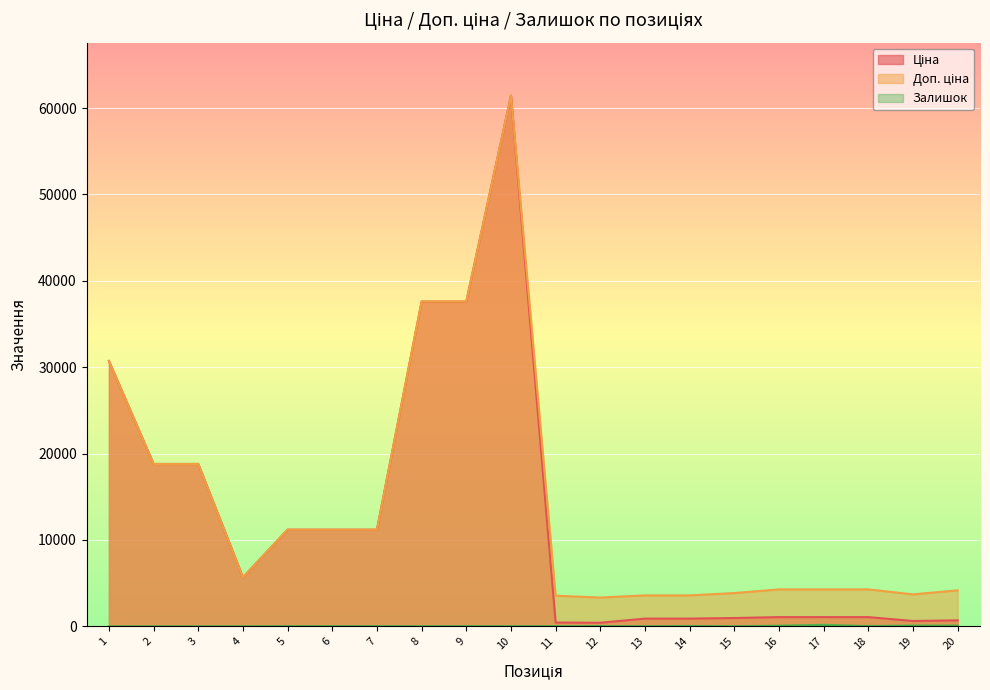

In Ціна, how many points are higher than both neighbors (excluding endpoints)?

1